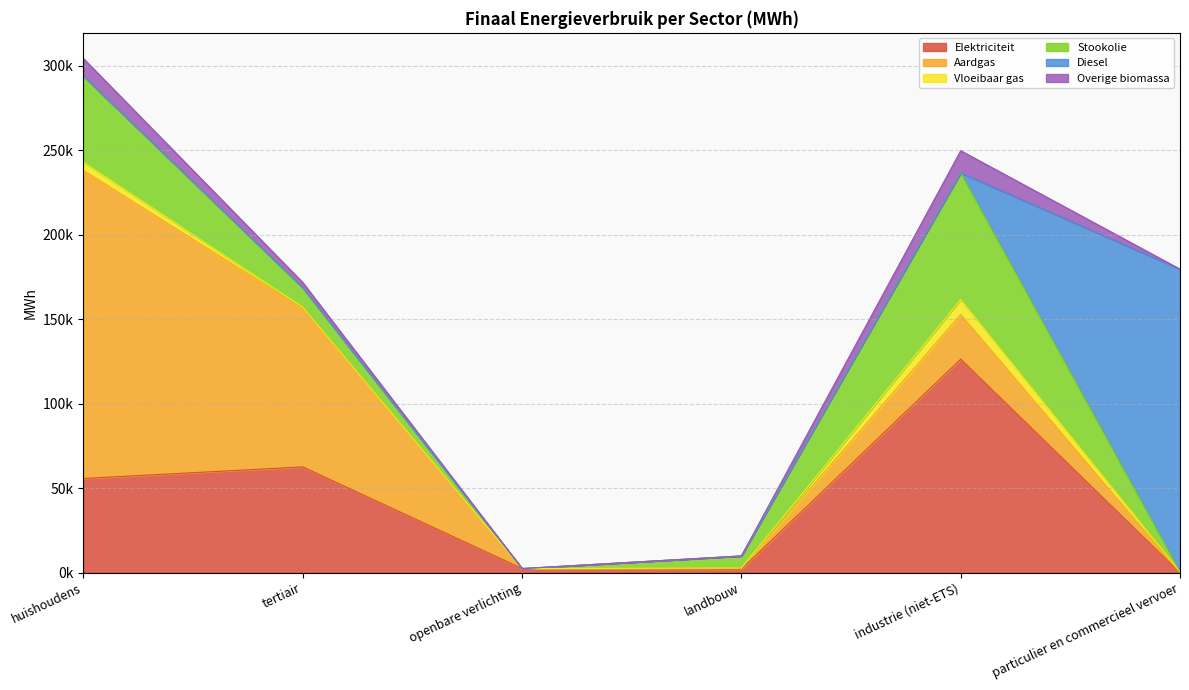

Is it true that Vloeibaar gas equals 682.0 at tertiair?

True